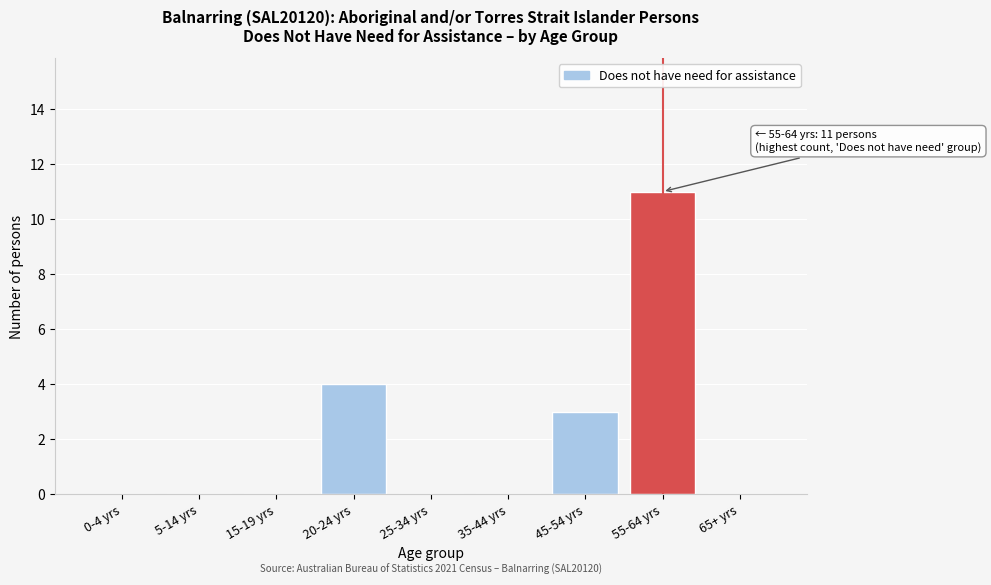

Reading left to right, list all the values displayed in this chart.

0-4 yrs=0	5-14 yrs=0	15-19 yrs=0	20-24 yrs=4	25-34 yrs=0	35-44 yrs=0	45-54 yrs=3	55-64 yrs=11	65+ yrs=0